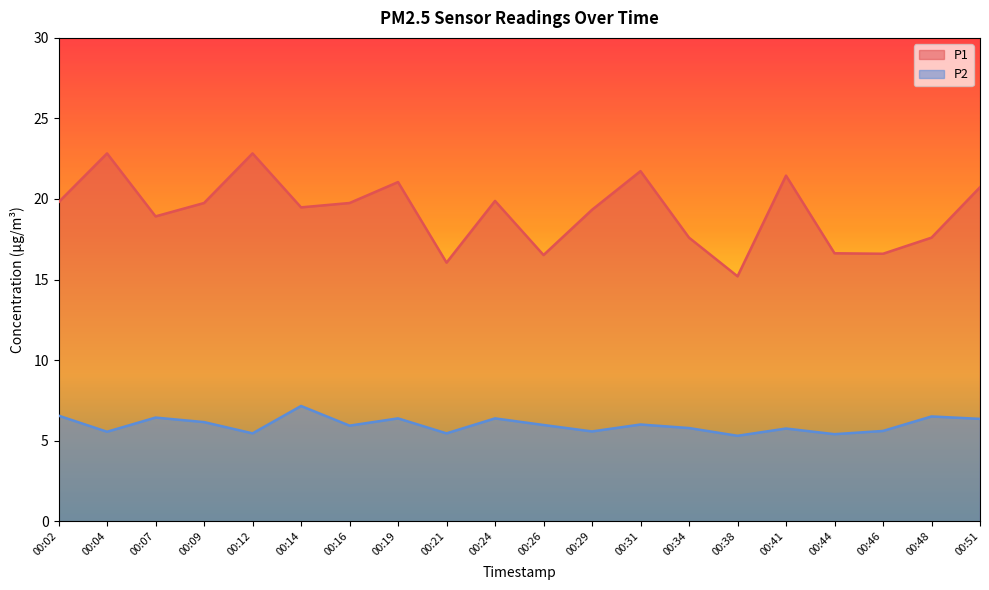

Is the value of P1 at 00:12 greater than the value of P2 at 00:34?

Yes